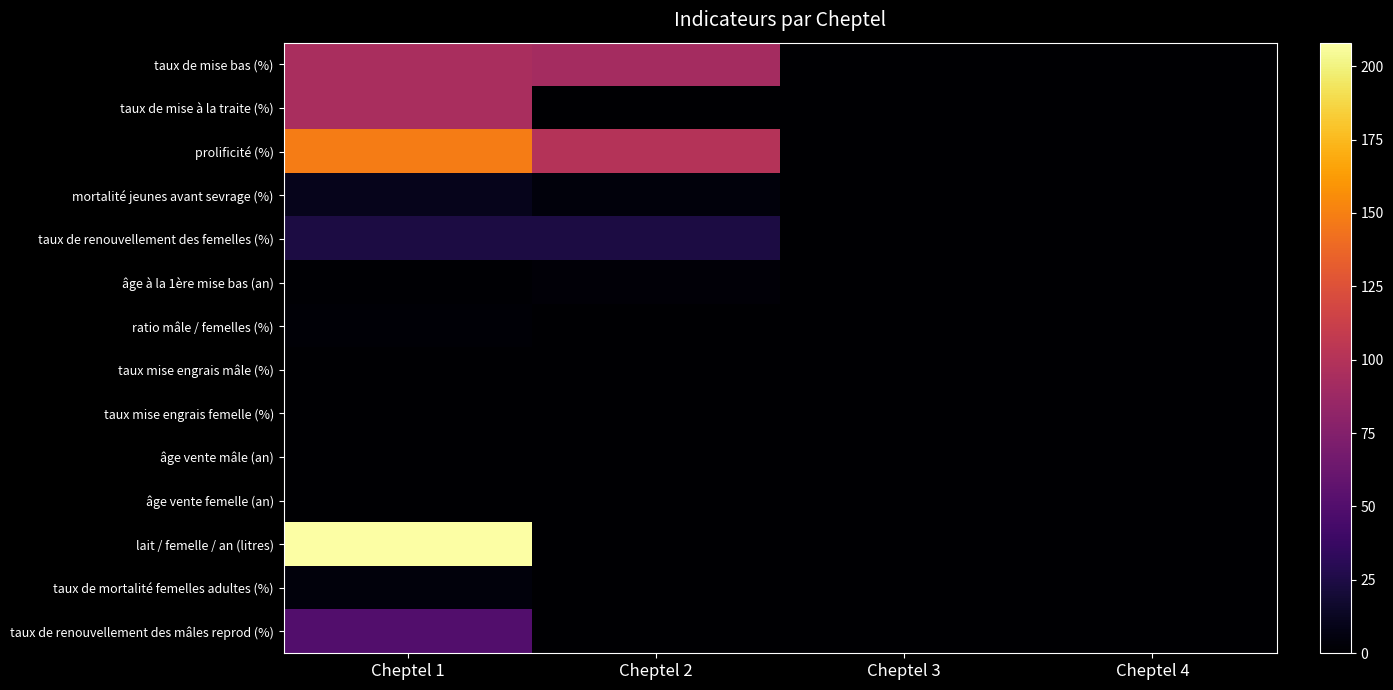

Which series changed the most between Cheptel 1 and Cheptel 3?

lait / femelle / an (litres)